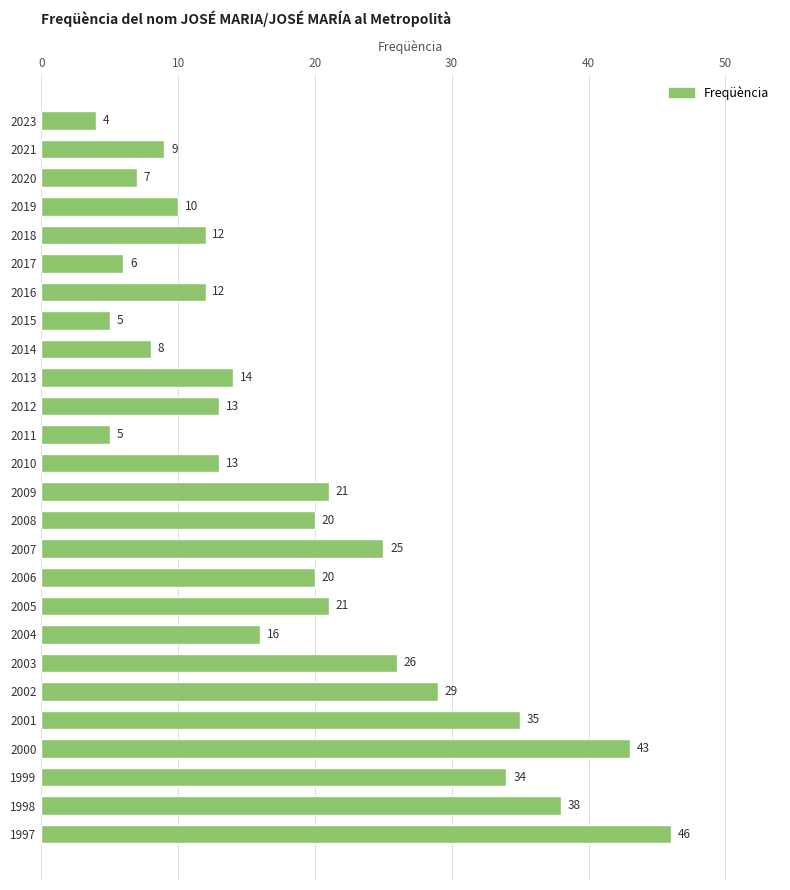

What is the difference between the second highest and minimum values?

39